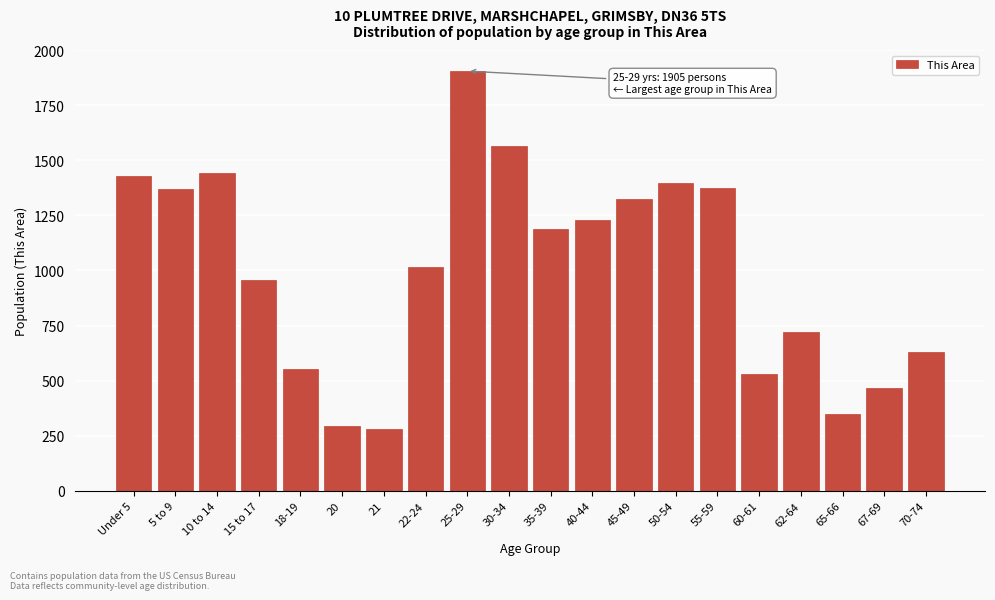

What is the difference between the maximum and second lowest values?

1612